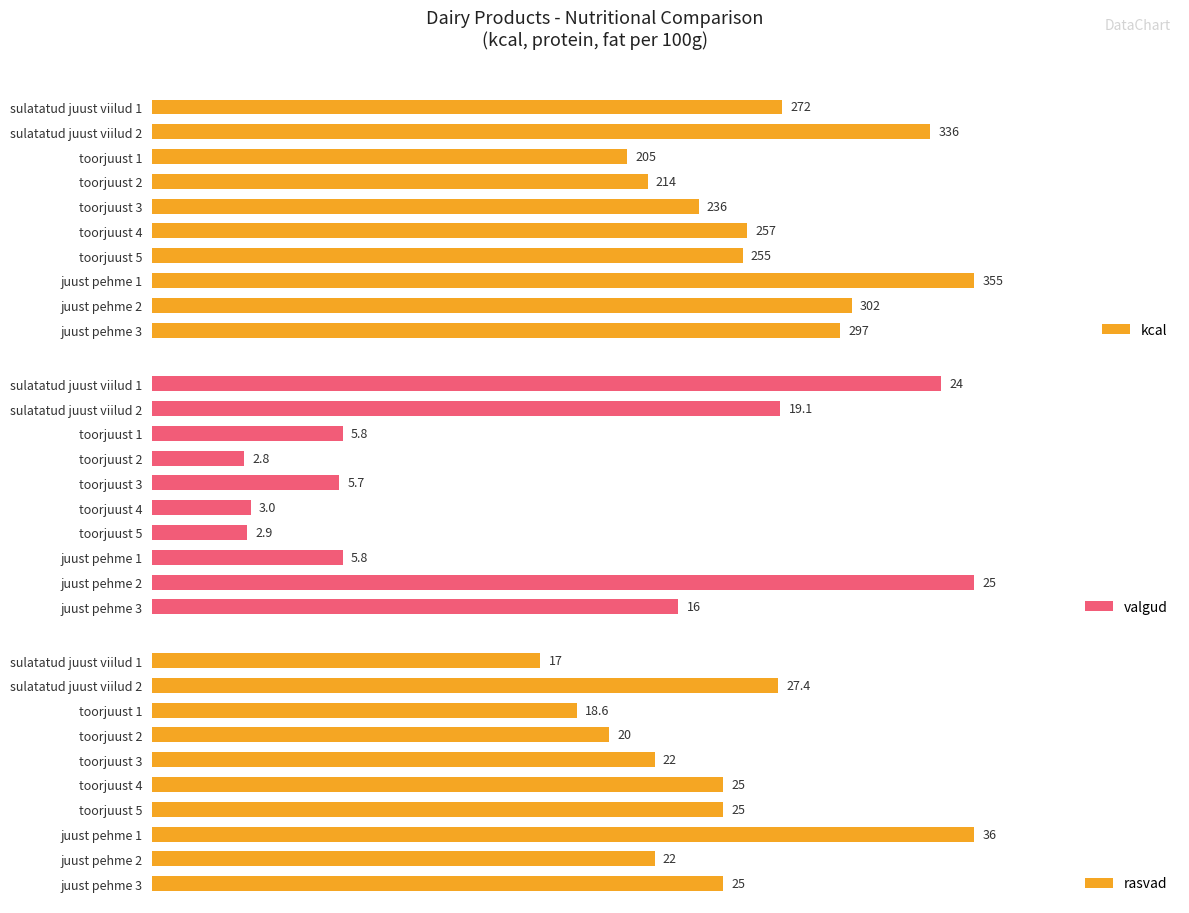

How many bars are there in total?

30